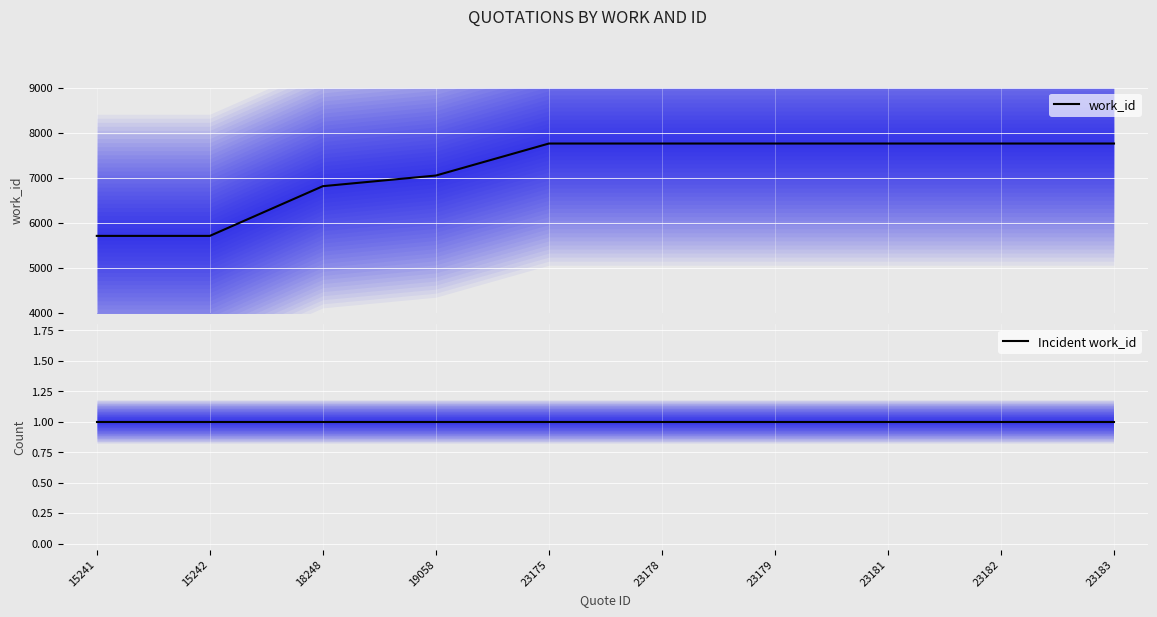

At which label does Incident work_id reach its peak?

15241